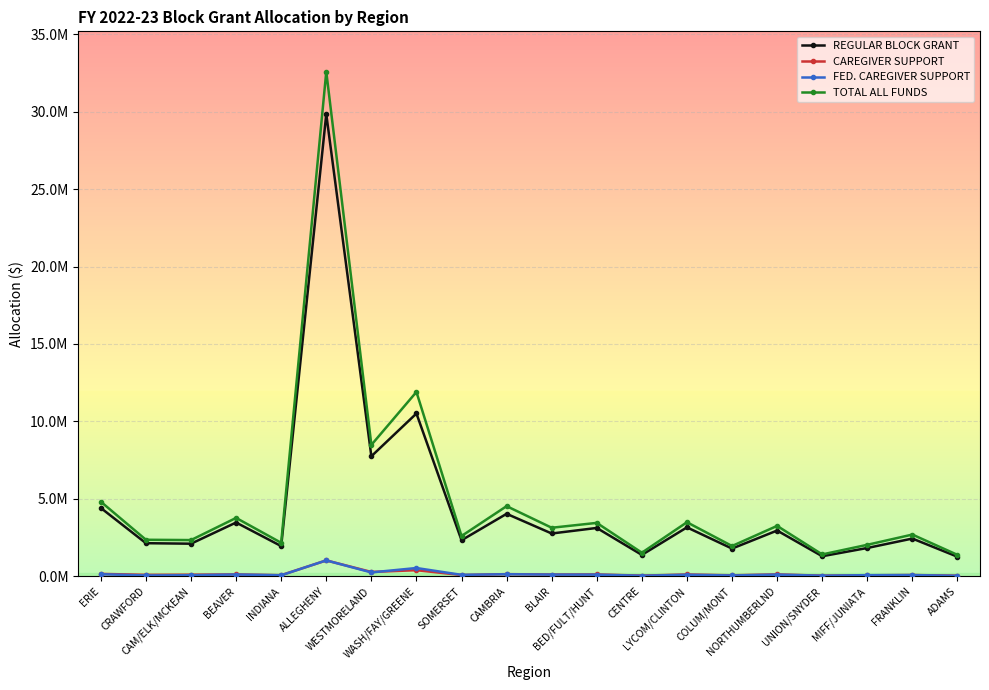

What is the average value of the CAREGIVER SUPPORT series?

164189